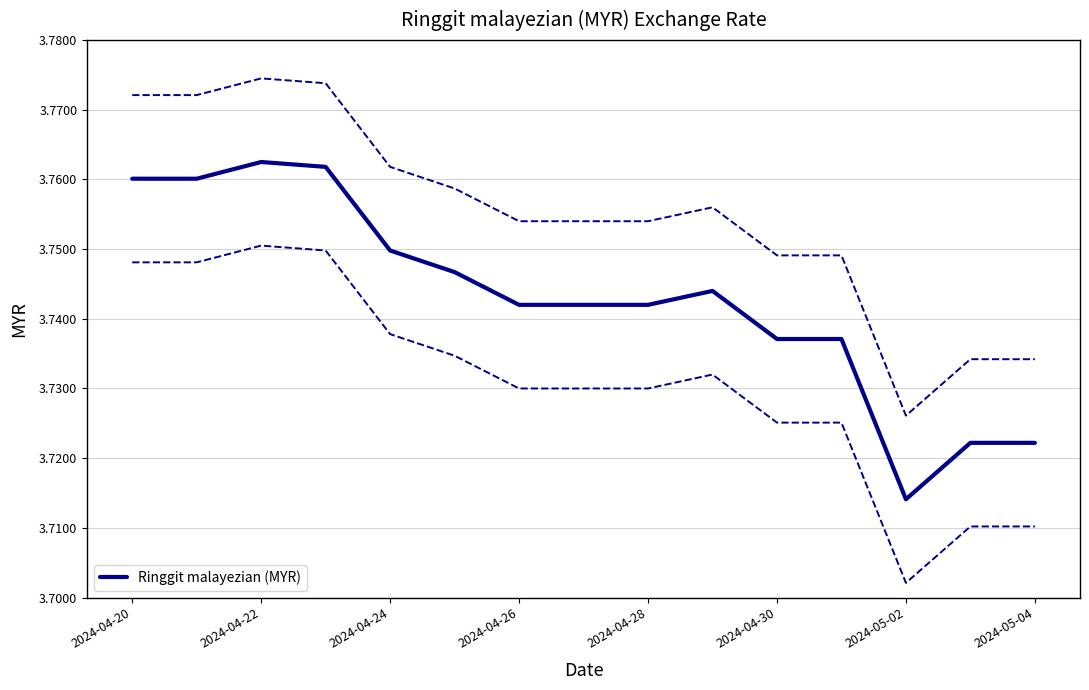

What is the value of the 3rd point from the left?

3.8